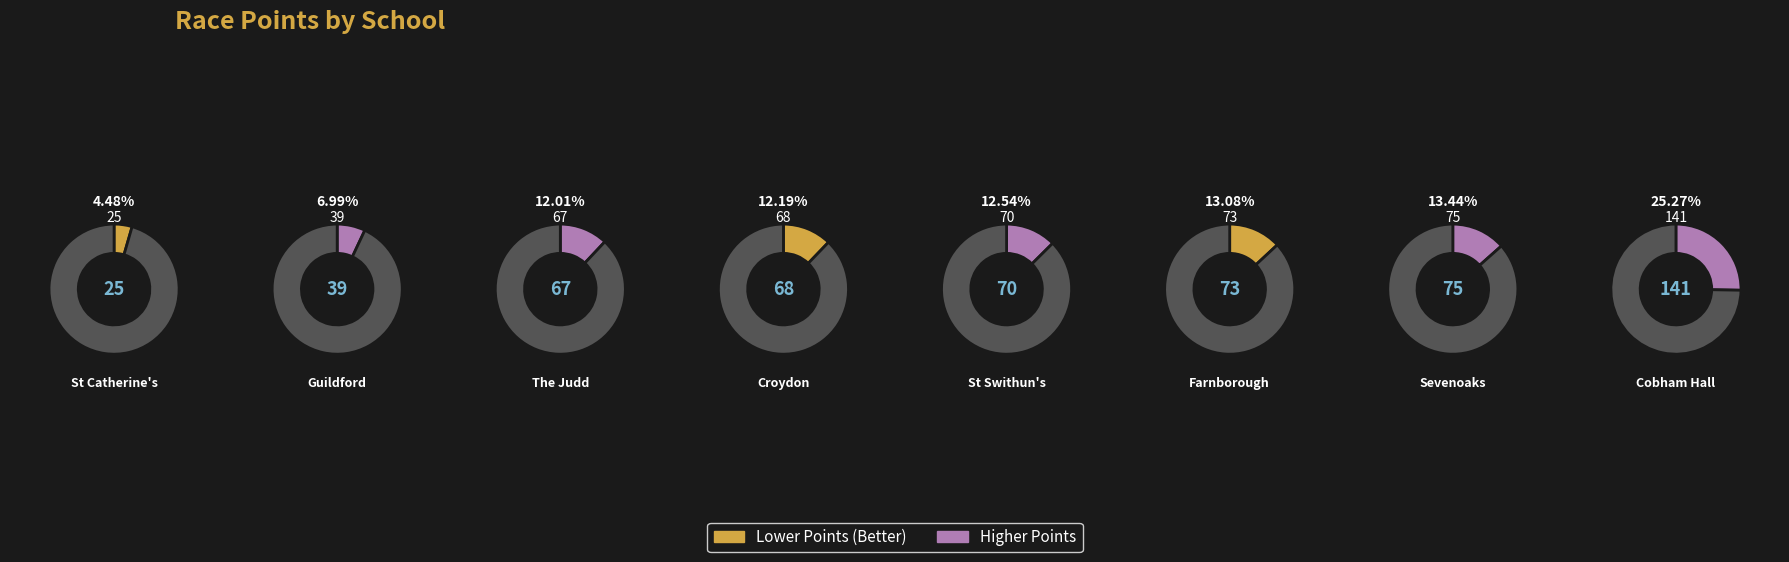

What is the largest slice in the pie chart?

Cobham Hall